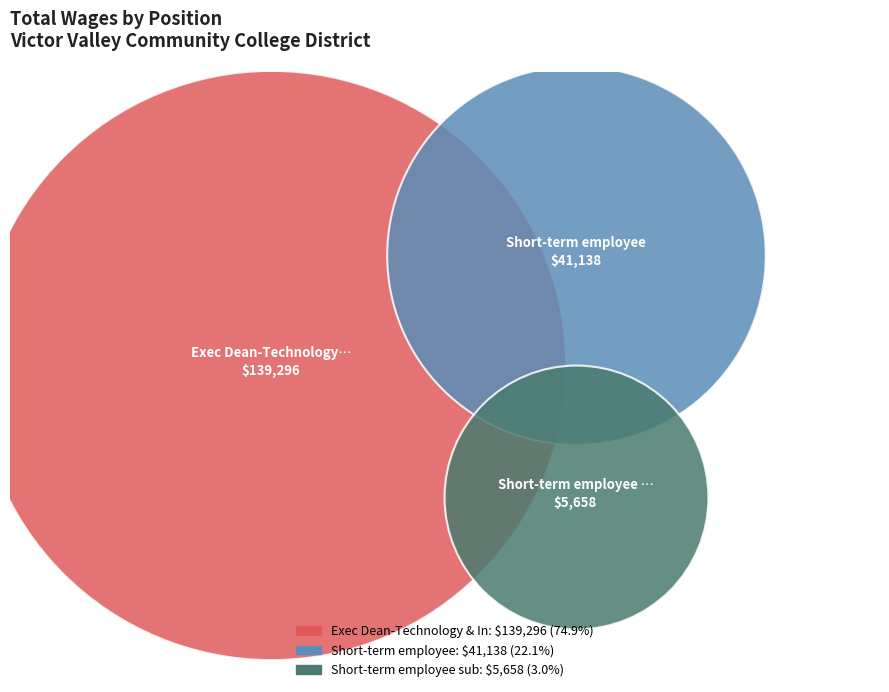

Is it true that Short-term employee is 30% of the pie?

False